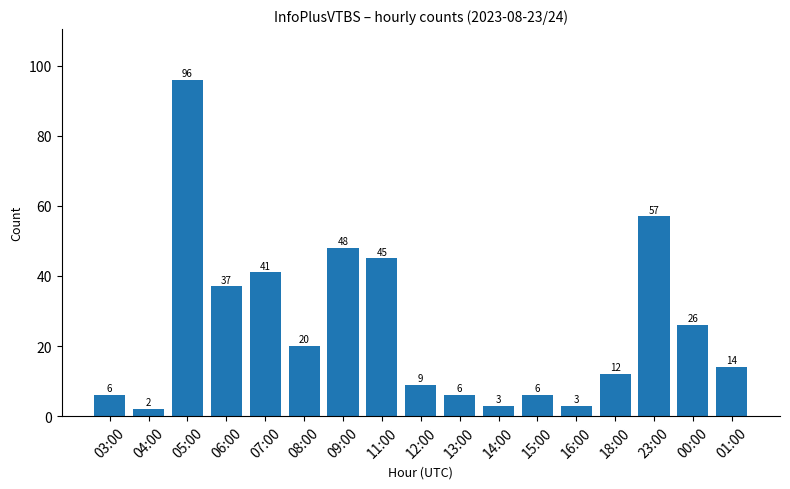

Read the value at 05:00.

96